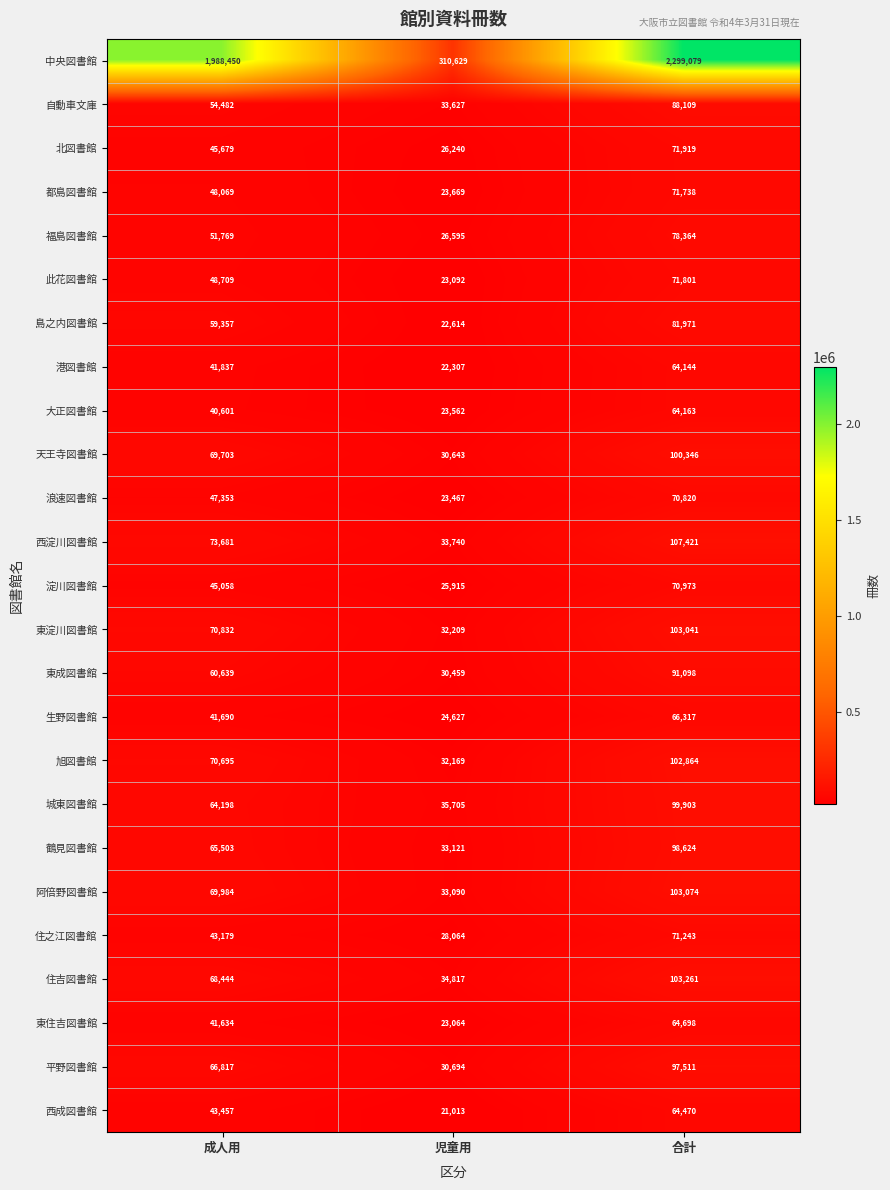

The 城東図書館 series shows 163677 at 合計. True or false?

False